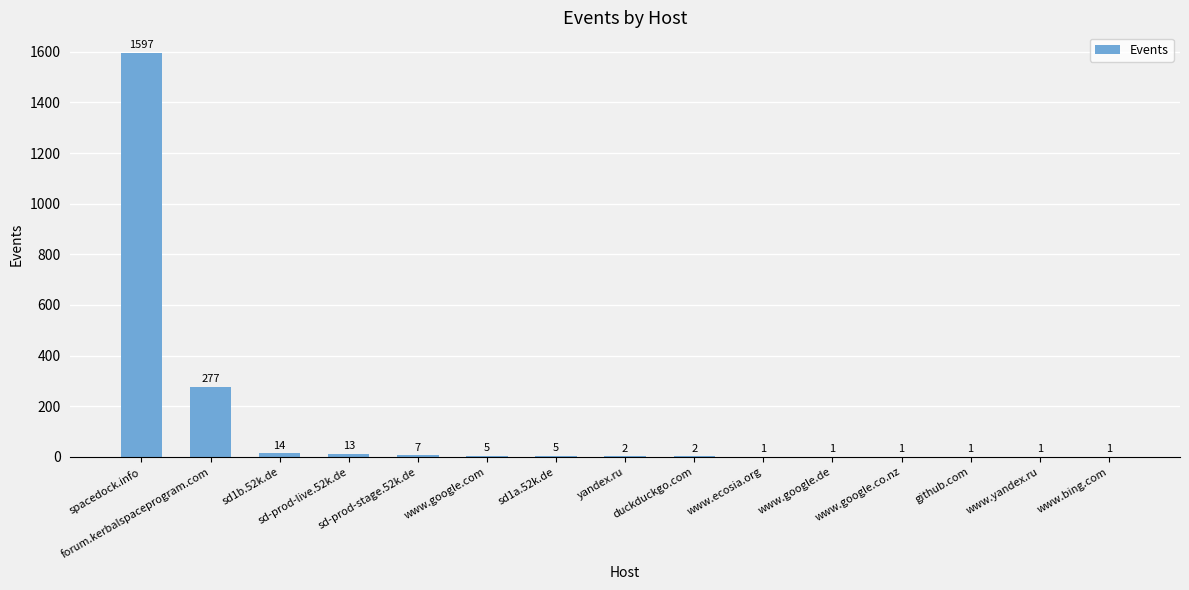

Which label corresponds to the largest value in the chart?

spacedock.info